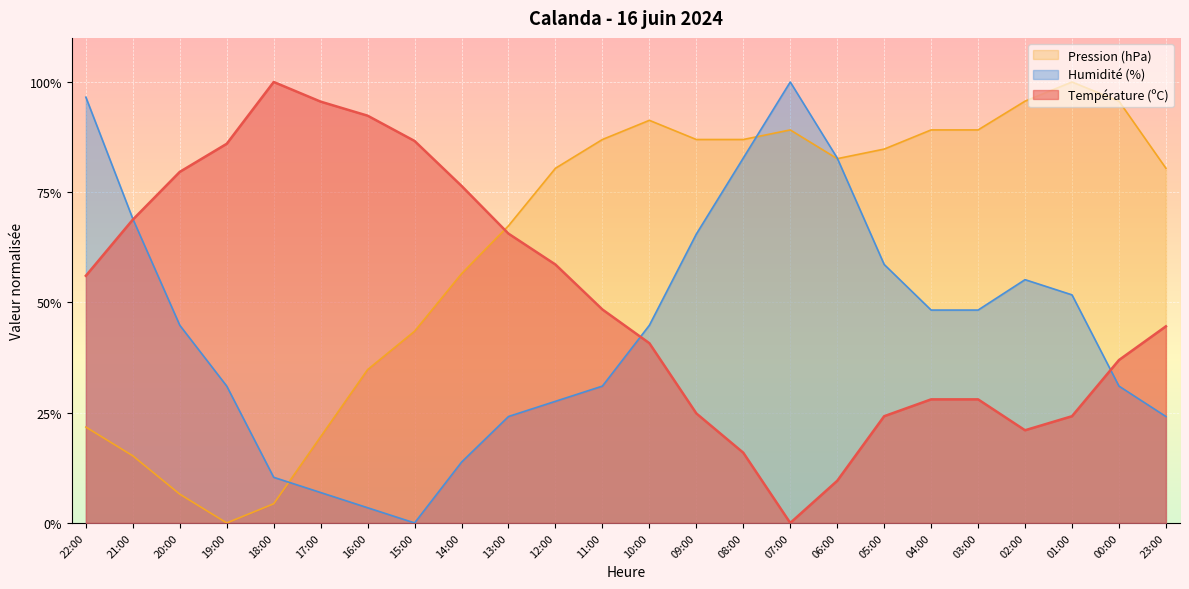

Reading left to right, transcribe all the data shown in this chart.

Température (ºC): 56.1	68.8	79.6	86.0	100.0	95.5	92.4	86.6	76.4	65.6	58.6	48.4	40.8	24.8	15.9	0.0	9.6	24.2	28.0	28.0	21.0	24.2	36.9	44.6
Humidité (%): 96.6	69.0	44.8	31.0	10.3	6.9	3.4	0.0	13.8	24.1	27.6	31.0	44.8	65.5	82.8	100.0	82.8	58.6	48.3	48.3	55.2	51.7	31.0	24.1
Pression (hPa): 21.7	15.2	6.5	0.0	4.3	19.6	34.8	43.5	56.5	67.4	80.4	87.0	91.3	87.0	87.0	89.1	82.6	84.8	89.1	89.1	95.7	100.0	95.7	80.4